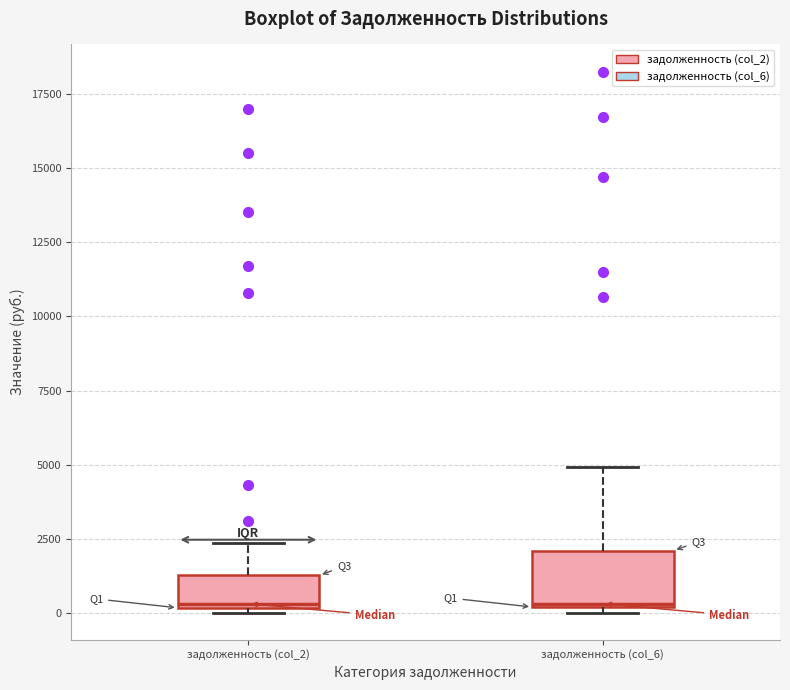

Reading left to right, transcribe this box plot: for each box, give where its median line is, the range the box spans, and where its two whiskers end, as read against the y-axis. The values are not printed on the chart, so give them approximately, as read against the axis.

задолженность (col_2): median 500, box 0 to 1500, whiskers 0 (just below the box's lower edge) to 2500
задолженность (col_6): median 500, box 0 to 2000, whiskers 0 (just below the box's lower edge) to 5000